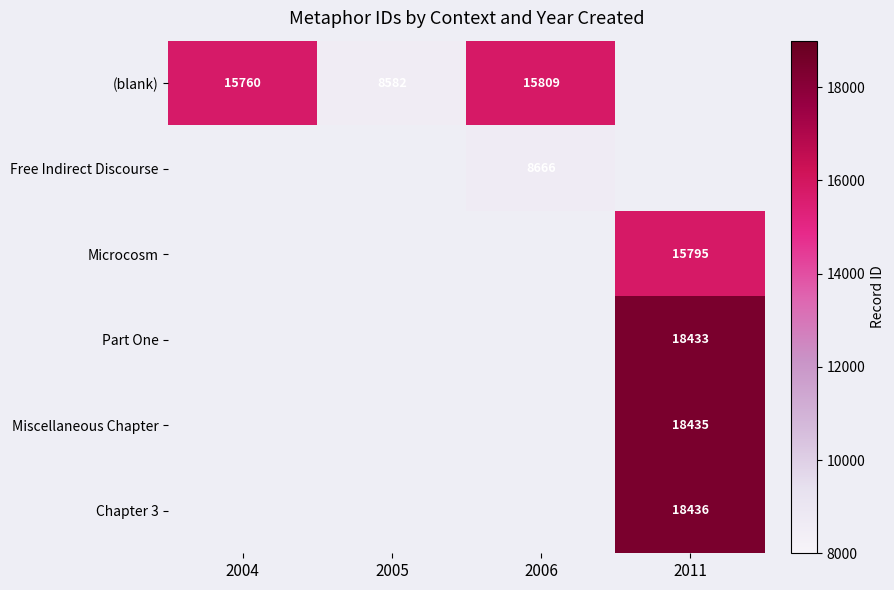

The value of Part One at 2011 is 18433. True or false?

True